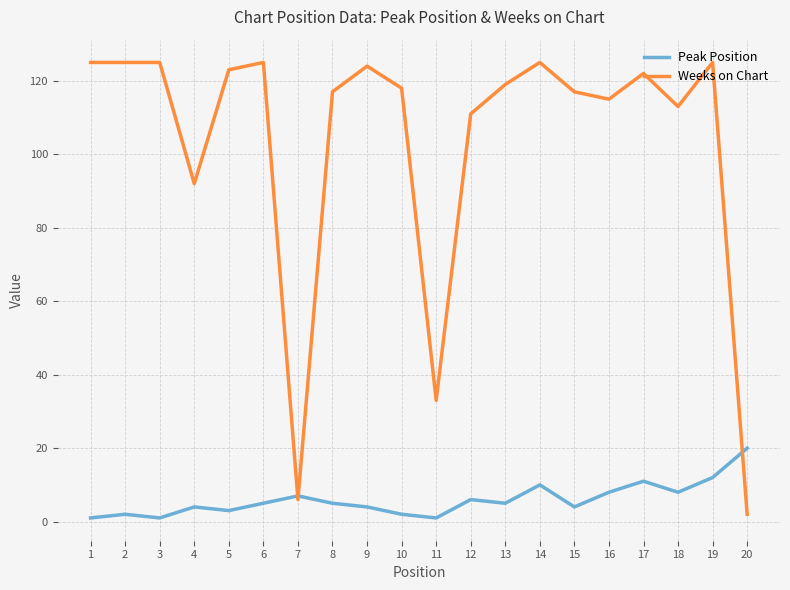

Is the value of Weeks on Chart at 2 greater than the value of Peak Position at 18?

Yes